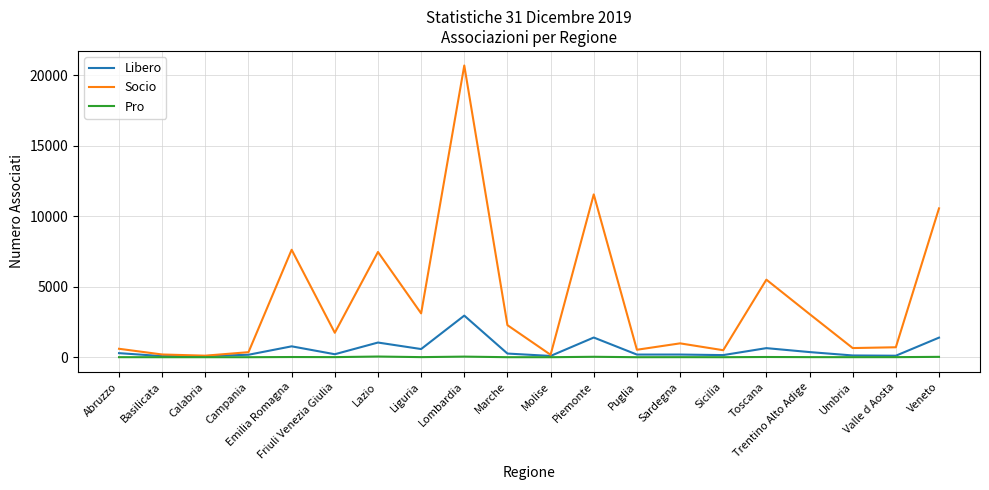

What is the difference between the maximum and minimum values in the Pro series?

48